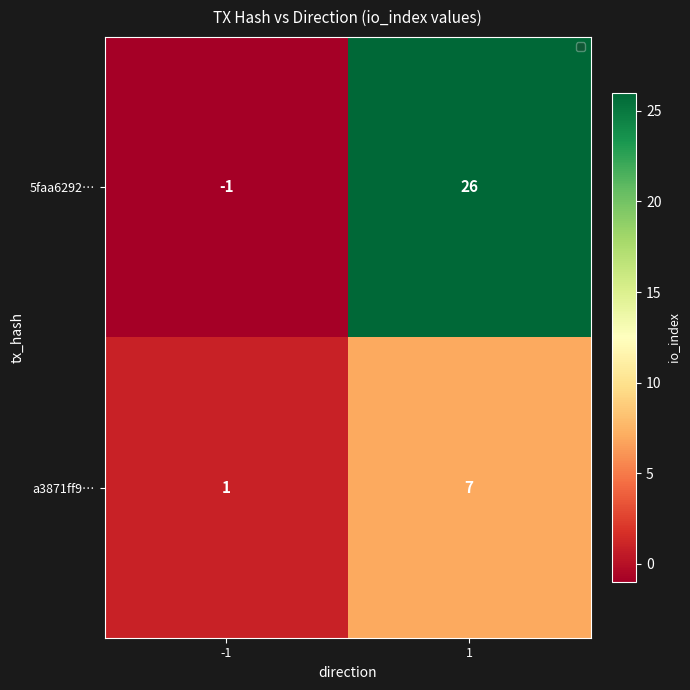

Reading left to right, transcribe all the data shown in this chart.

5faa6292…: -1=-1	1=26
a3871ff9…: -1=1	1=7